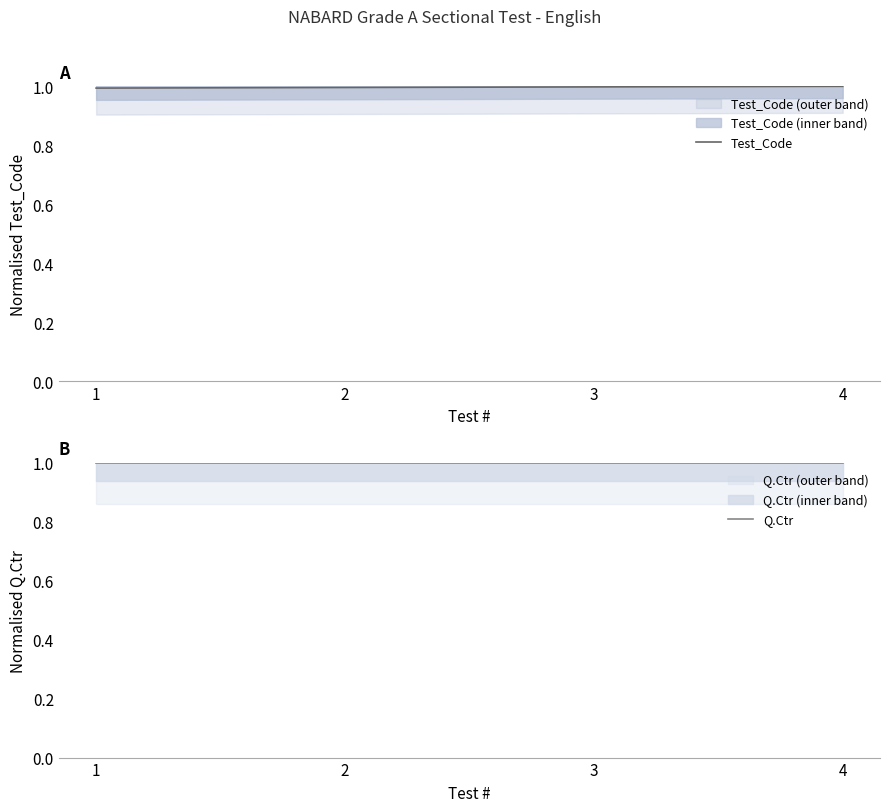

What is the greatest value displayed?

1.0